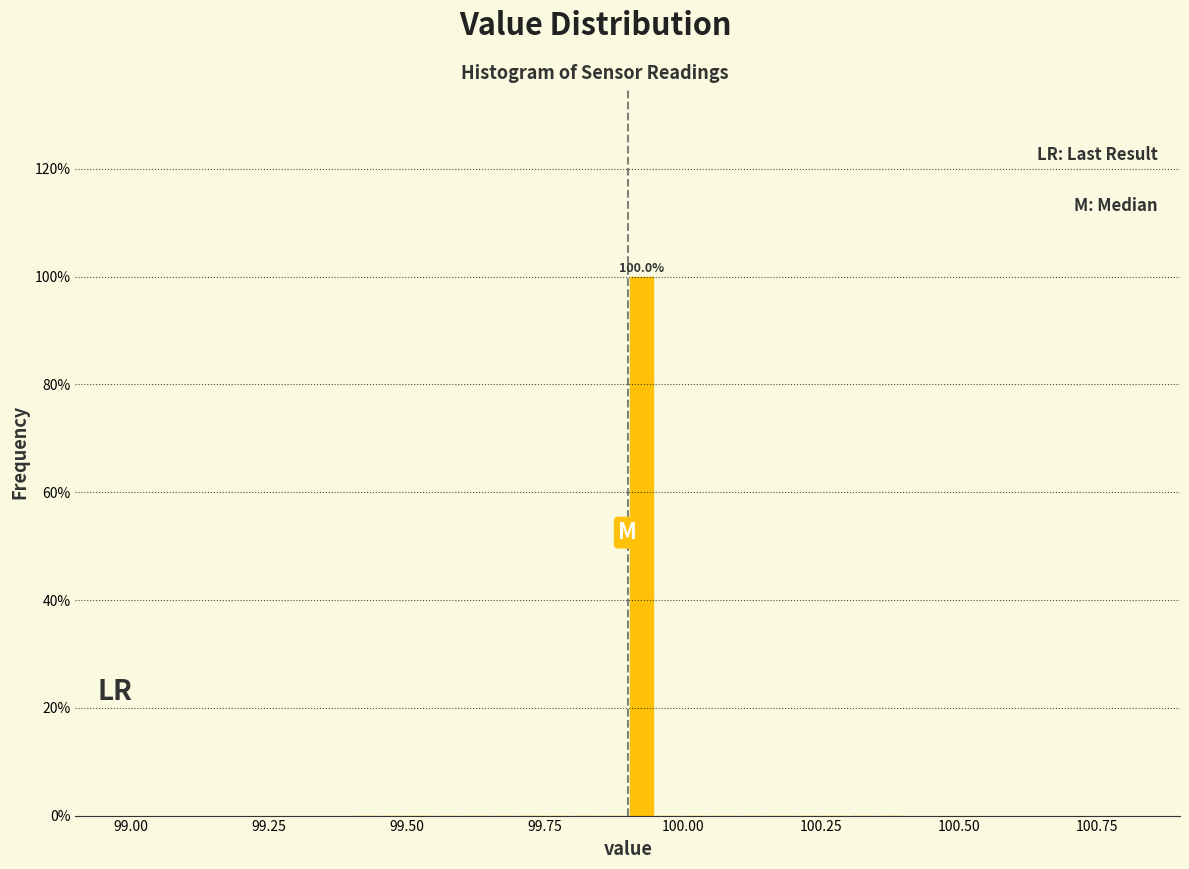

Read against the x-axis, roughly where is the centre of the tallest bar?

99.95